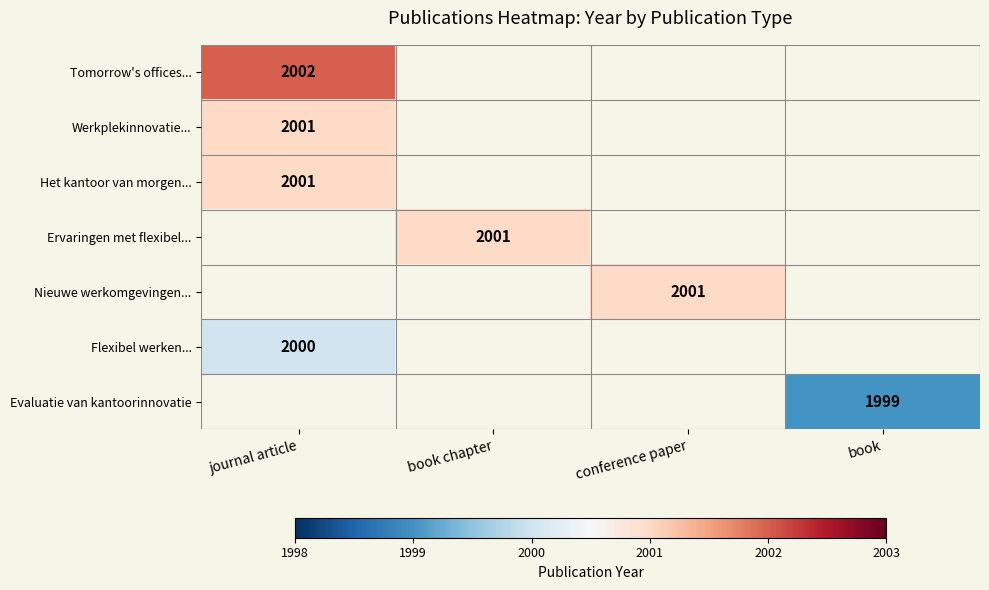

The value of Ervaringen met flexibel... at book chapter is 3506. True or false?

False